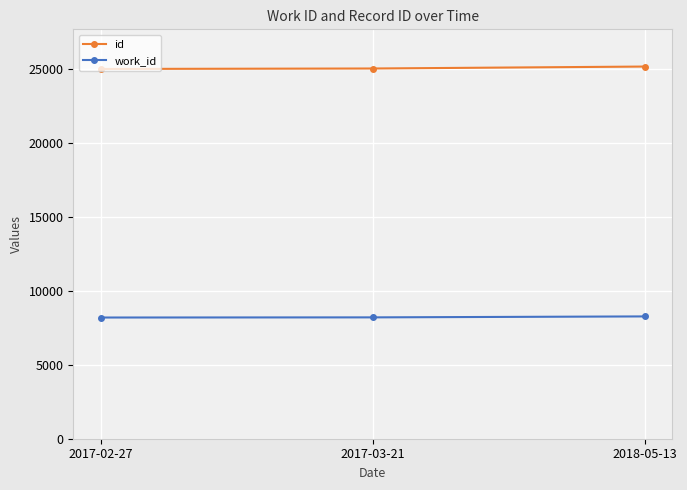

Is it true that id equals 40929 at 2017-02-27?

False